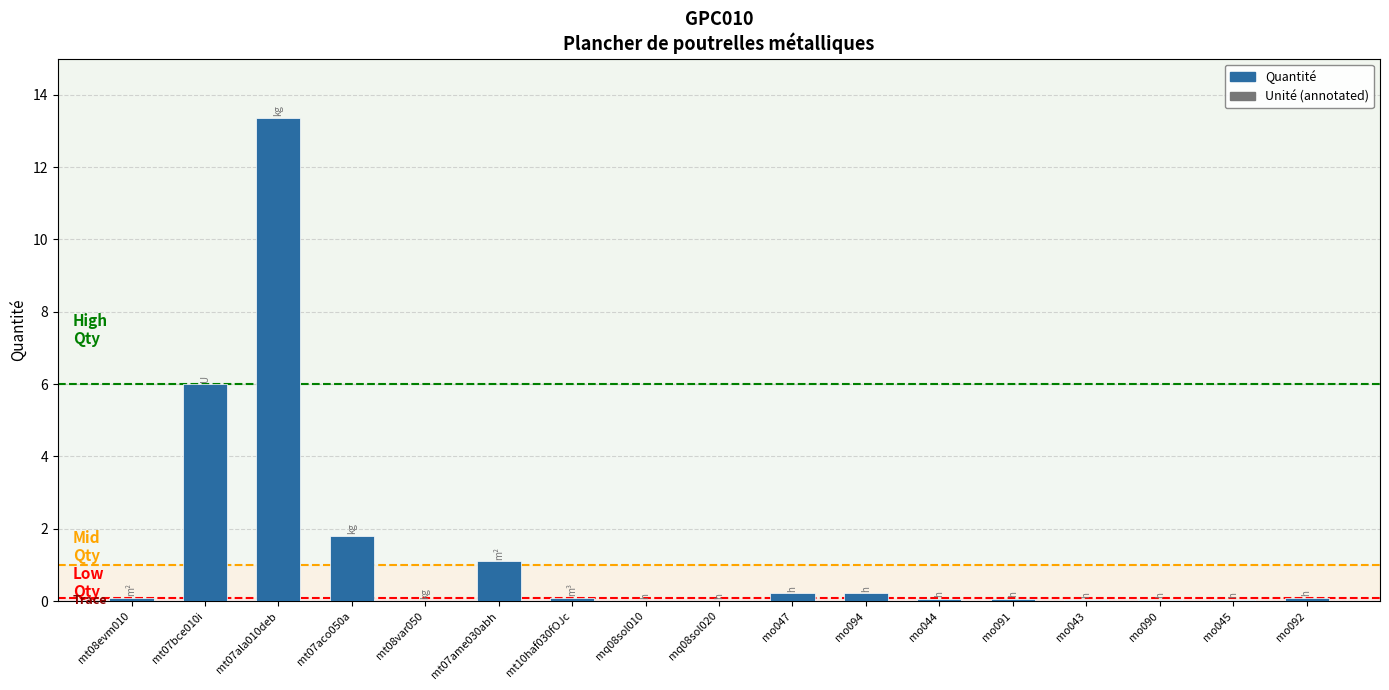

Is it true that the value at mq08sol020 is 0.0?

True